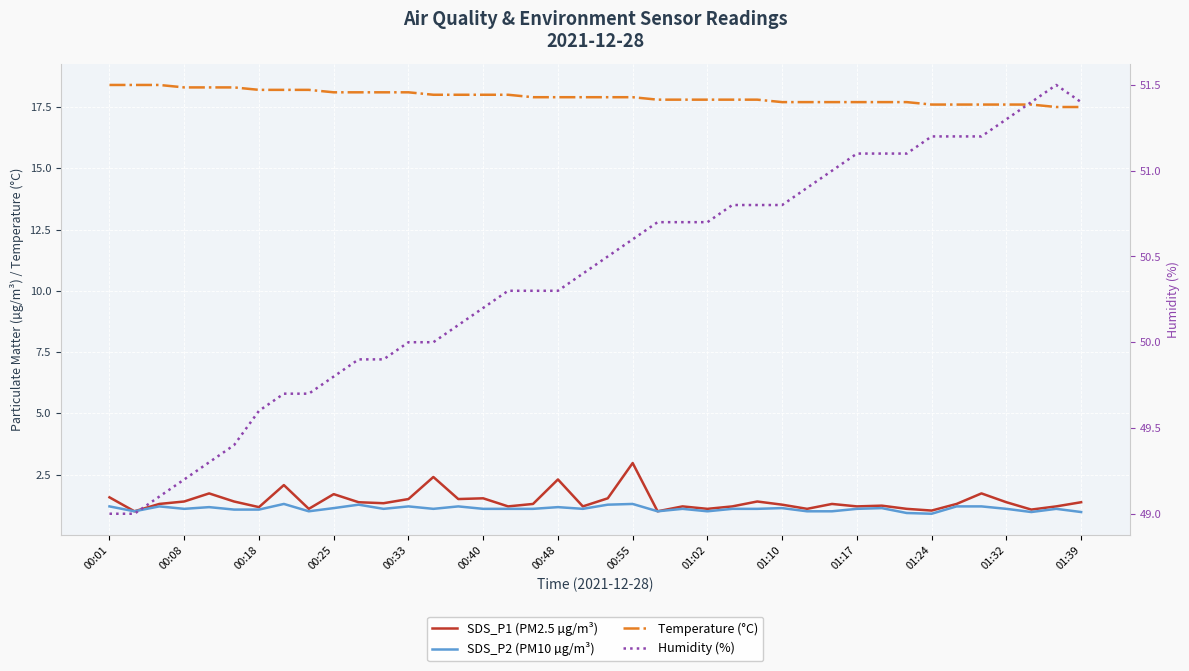

True or false: Temperature (°C) and SDS_P1 (PM2.5 µg/m³) cross at least once.

False